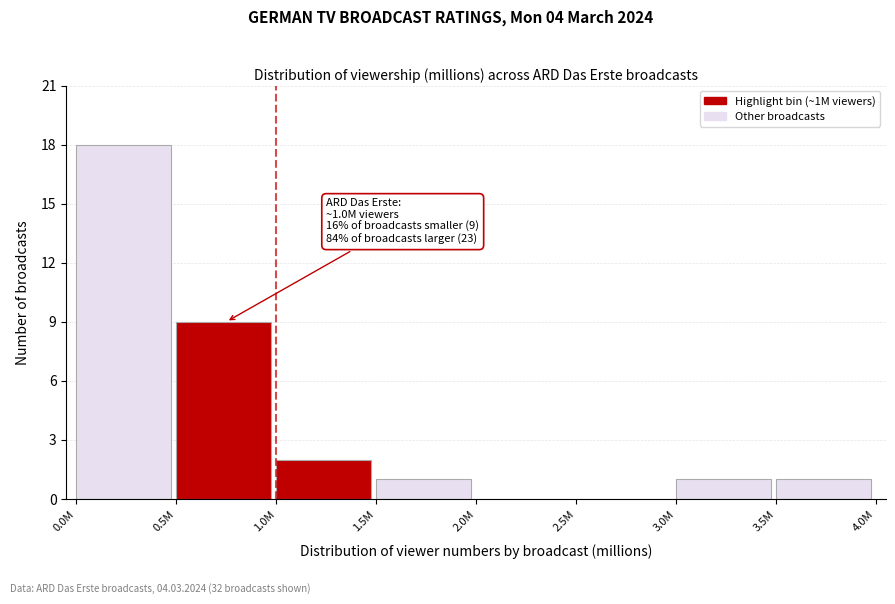

Reading right to left, extract all data points from this chart.

3.5M=1	3.0M=1	2.5M=0	2.0M=0	1.5M=1	1.0M=2	0.5M=9	0.0M=18